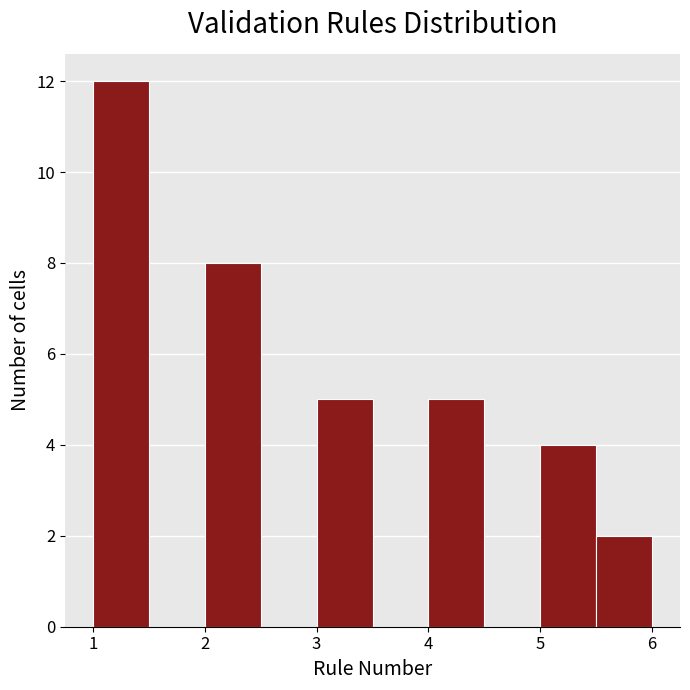

Reading left to right, transcribe this chart: for each bar, give the range it covers on the x-axis and its height. The values are not printed on the chart, so give them approximately, as read against the axis.

1.0 to 1.5: 12
1.5 to 2.0: 0
2.0 to 2.5: 8
2.5 to 3.0: 0
3.0 to 3.5: 5
3.5 to 4.0: 0
4.0 to 4.5: 5
4.5 to 5.0: 0
5.0 to 5.5: 4
5.5 to 6.0: 2